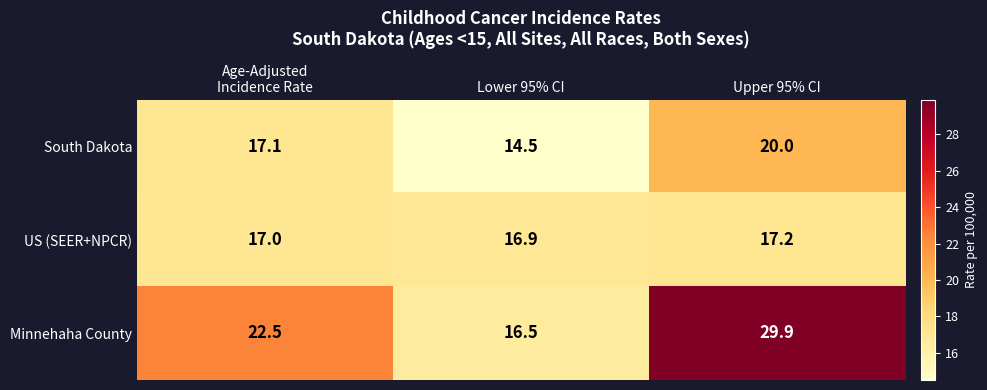

At which category does the chart reach its peak across all series?

Upper 95% CI